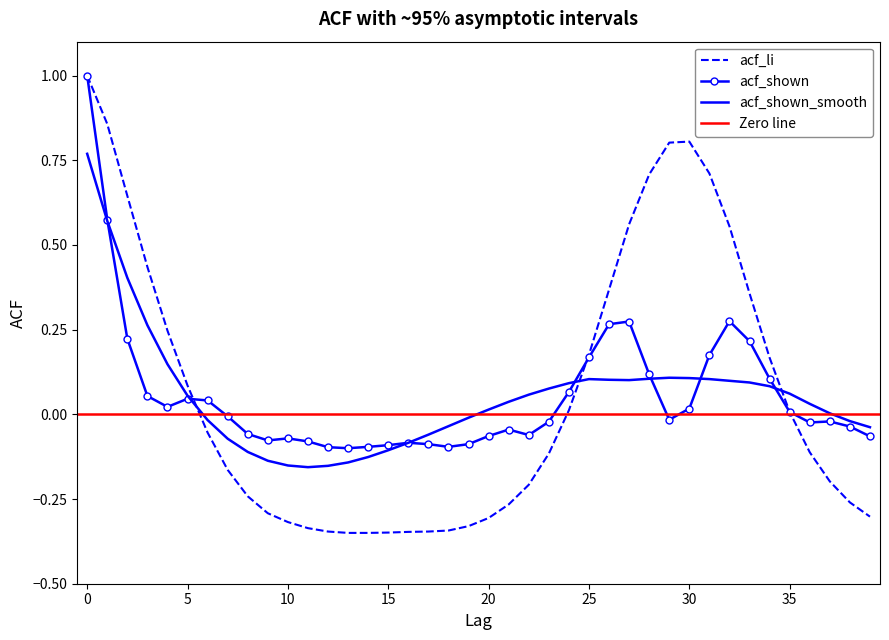

What is the difference between the maximum and minimum values in the acf_shown series?

1.1